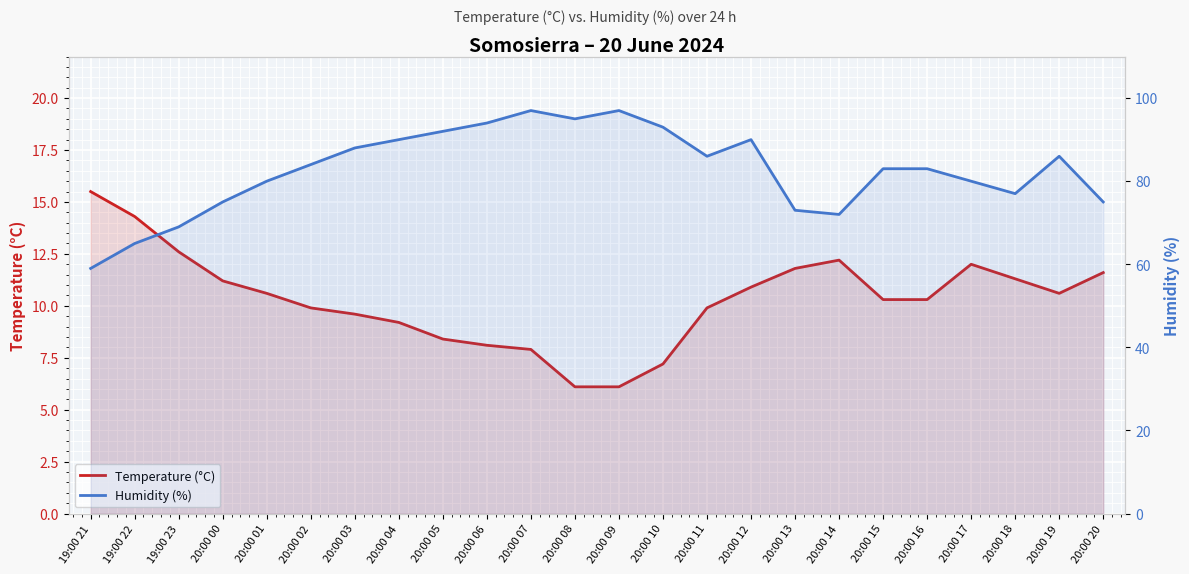

Rank the series at 20:00 04 from lowest to highest value.

Temperature (°C), Humidity (%)